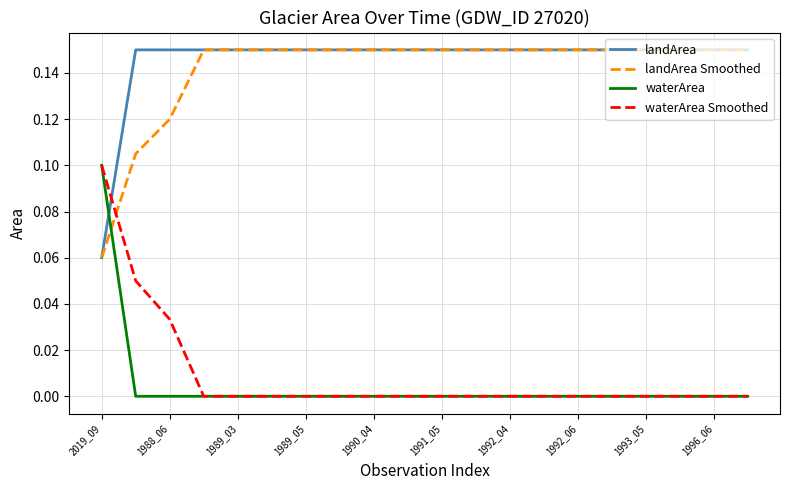

How many times do landArea and waterArea cross each other?

1